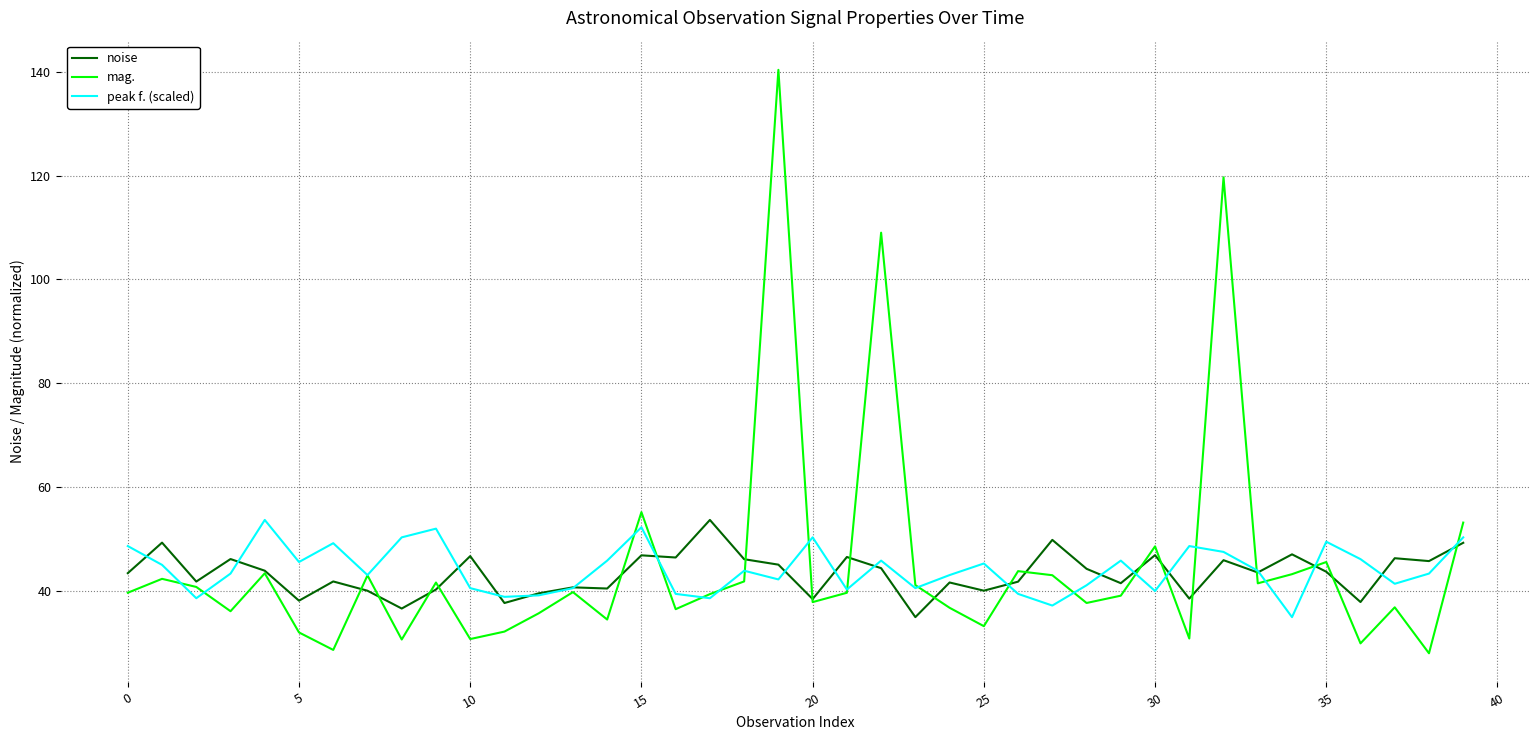

What is the maximum value shown in the chart?

140.4